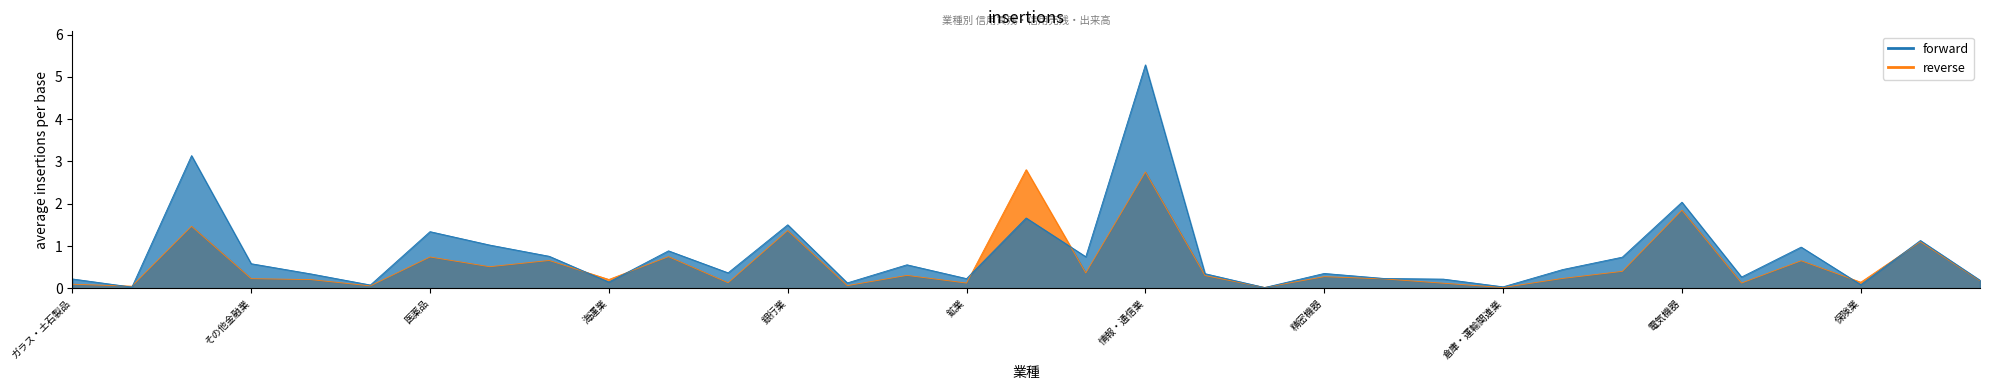

In 出来高, how many points are higher than both neighbors (excluding endpoints)?

12